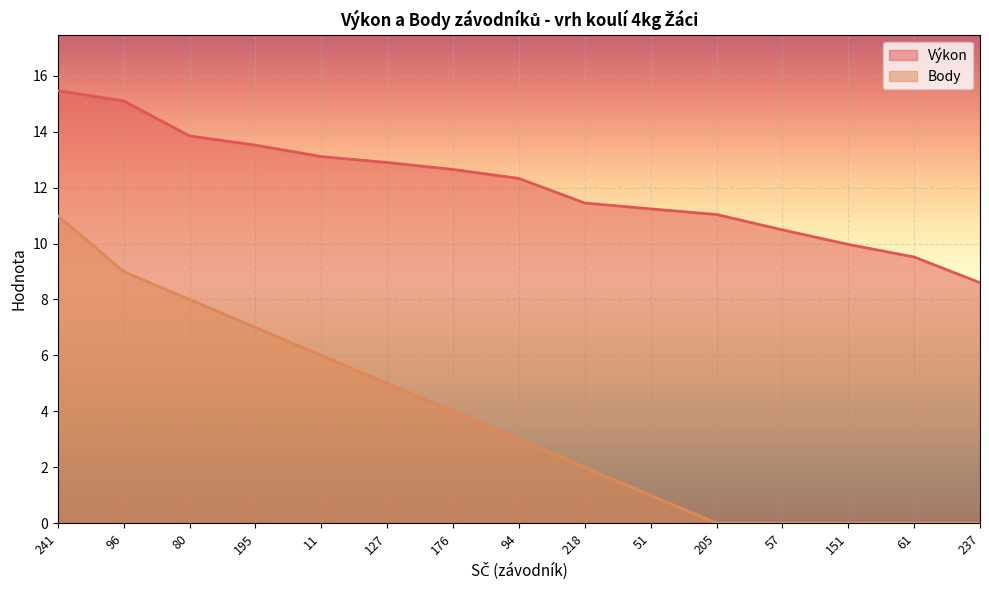

Is the value of Body at 127 greater than the value of Výkon at 57?

No